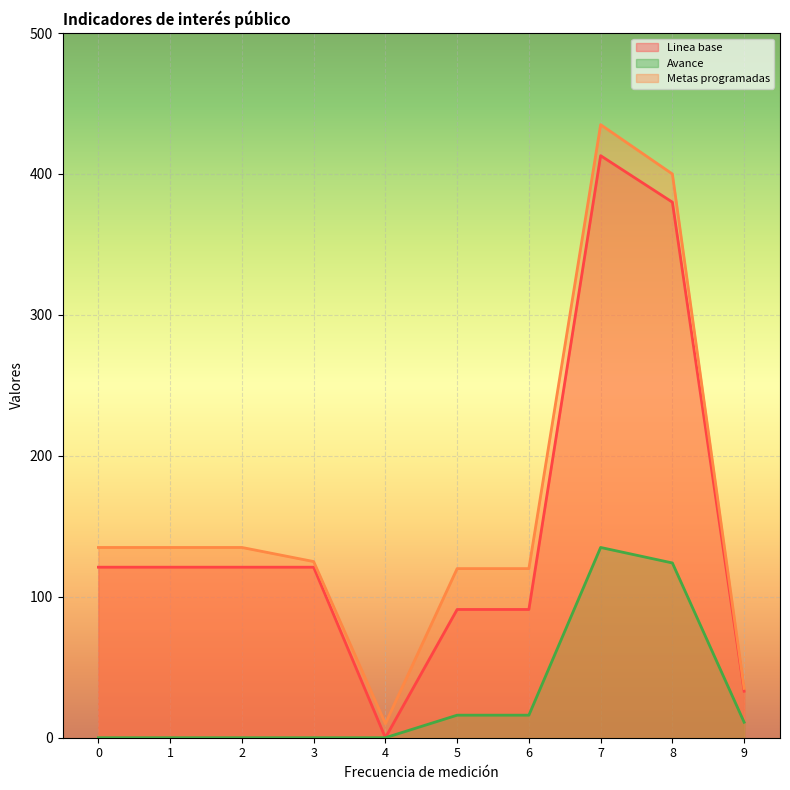

The value of Linea base at 0 is 57. True or false?

False